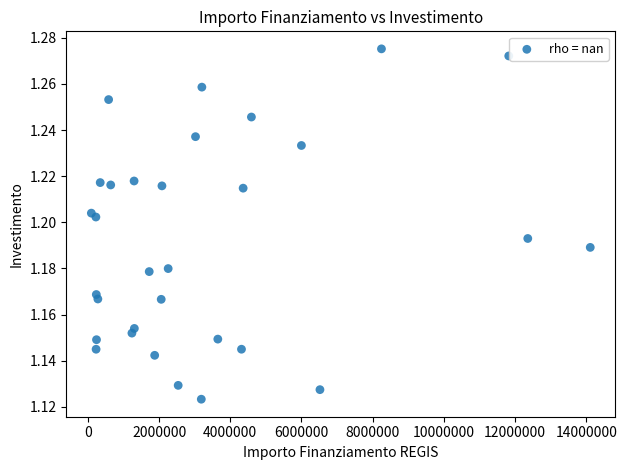

What is the range of X values (max minus min)?

14014205.4